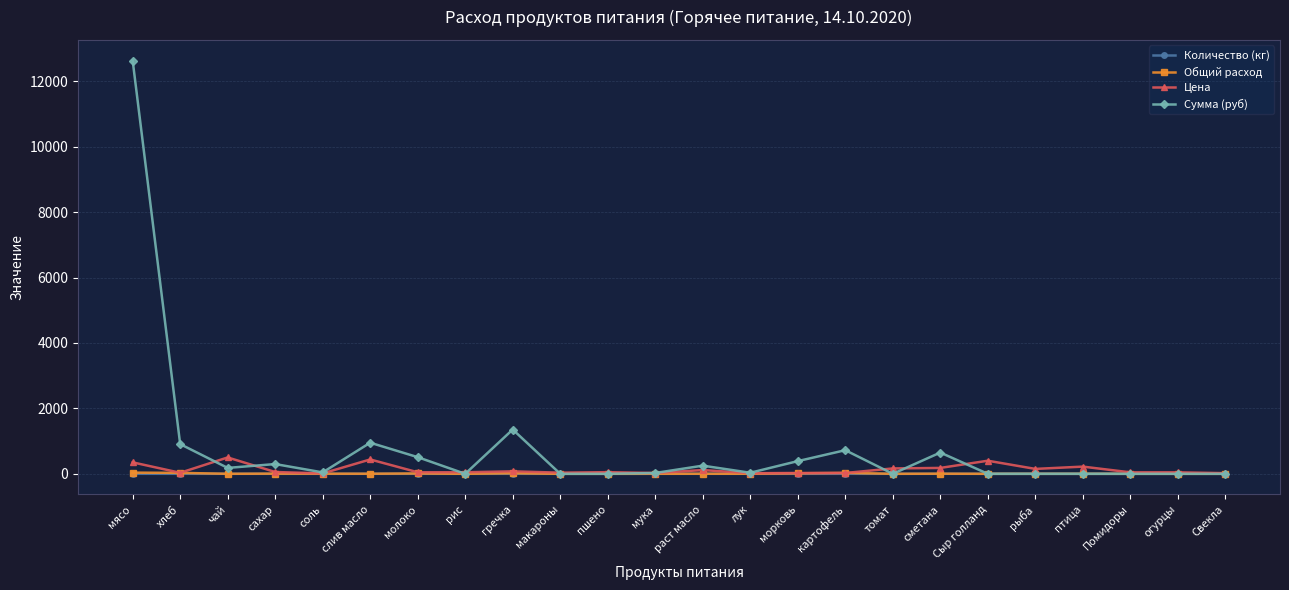

True or false: Общий расход has more than 2 points higher than both neighbors.

True